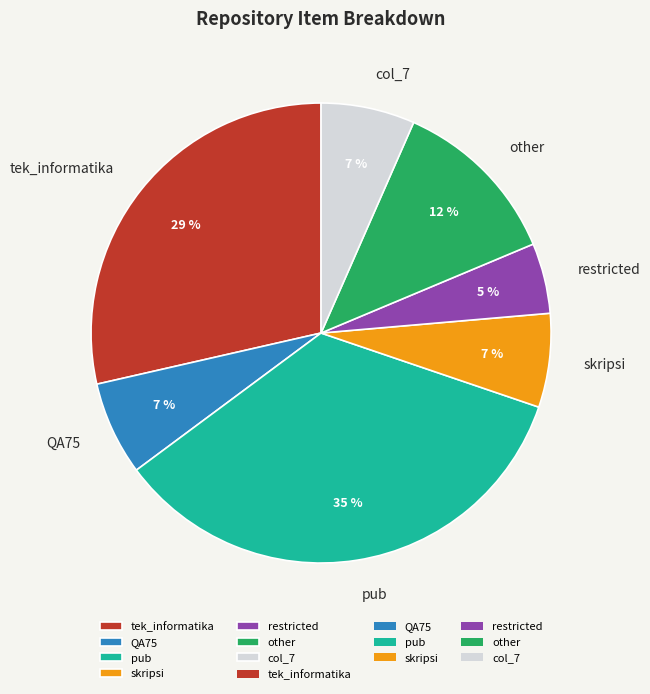

Does tek_informatika account for over 50% of the chart?

No